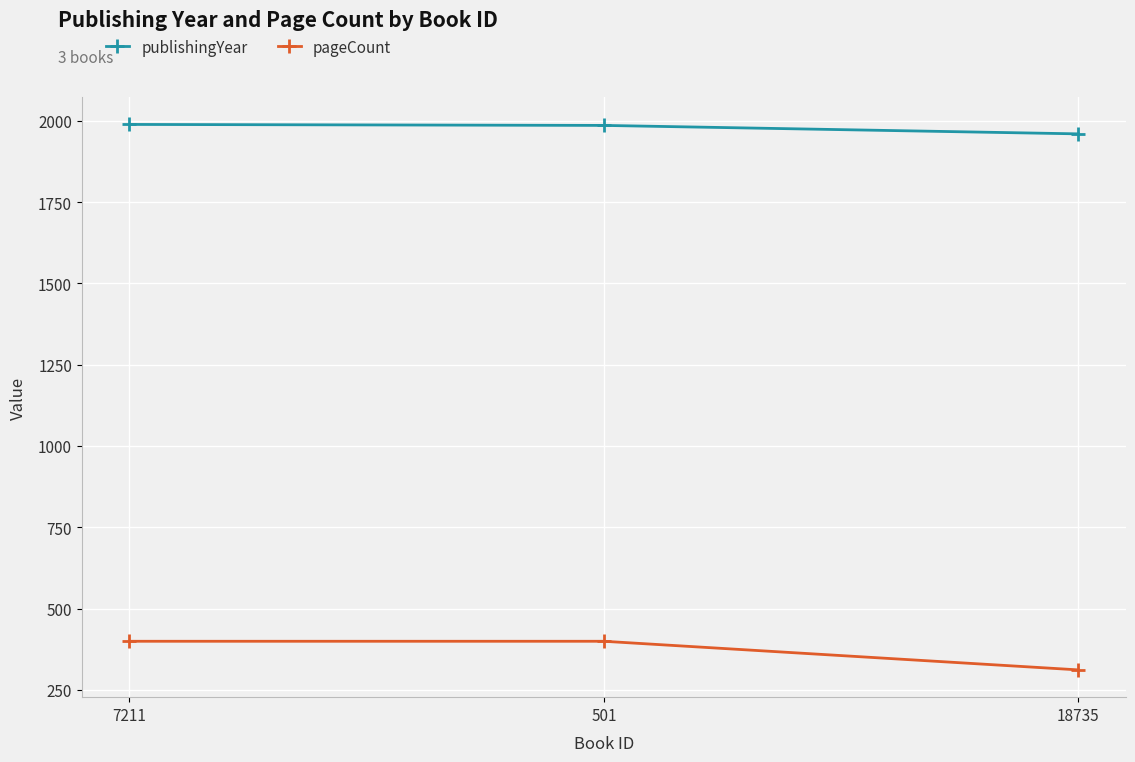

At 501, list the series in order from smallest to largest.

pageCount, publishingYear